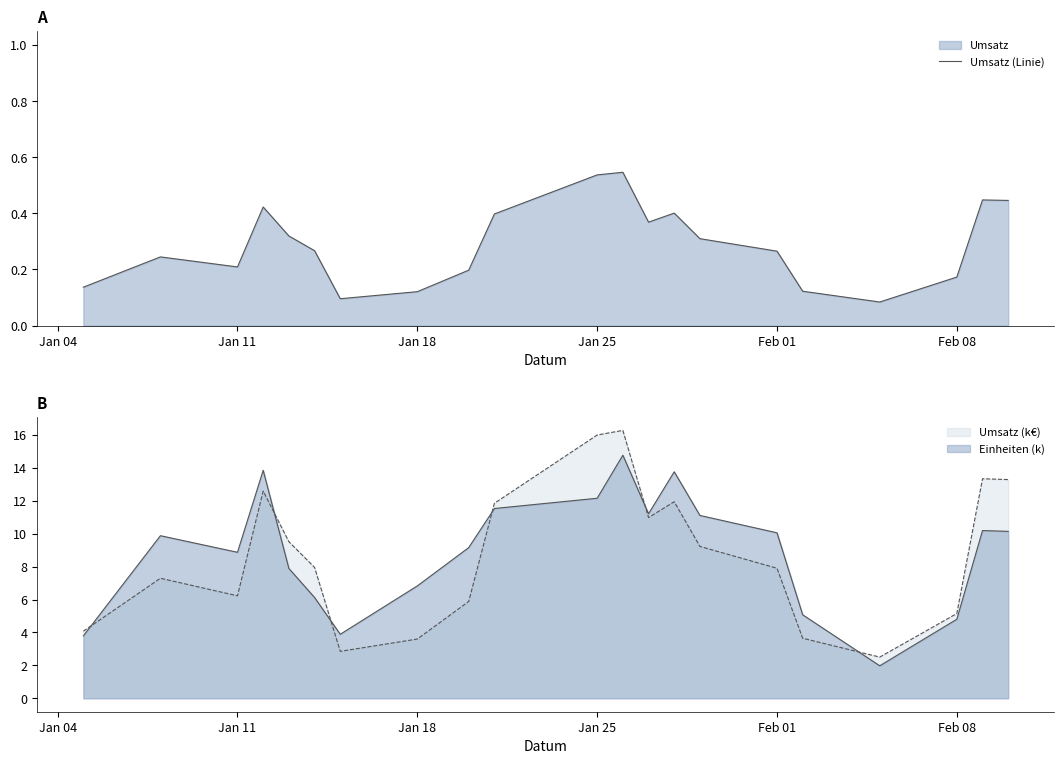

True or false: Umsatz (k€) and Einheiten (k) intersect in this chart.

True